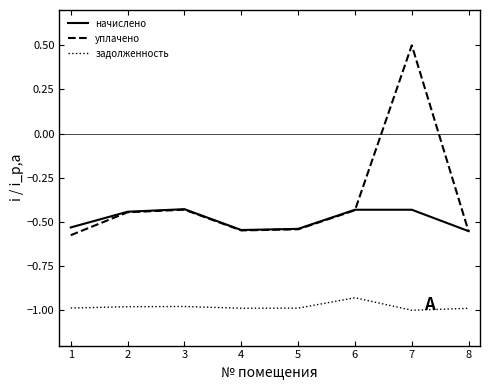

Where does the уплачено series first go above 0?

7